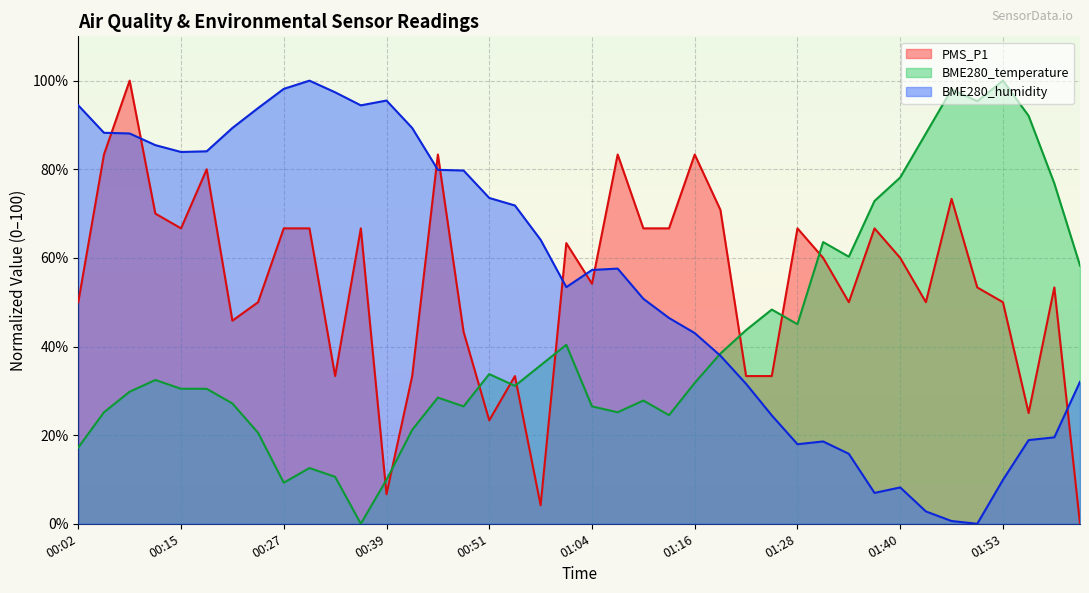

Where do BME280_humidity and PMS_P1 first cross each other?

00:05 and 00:08